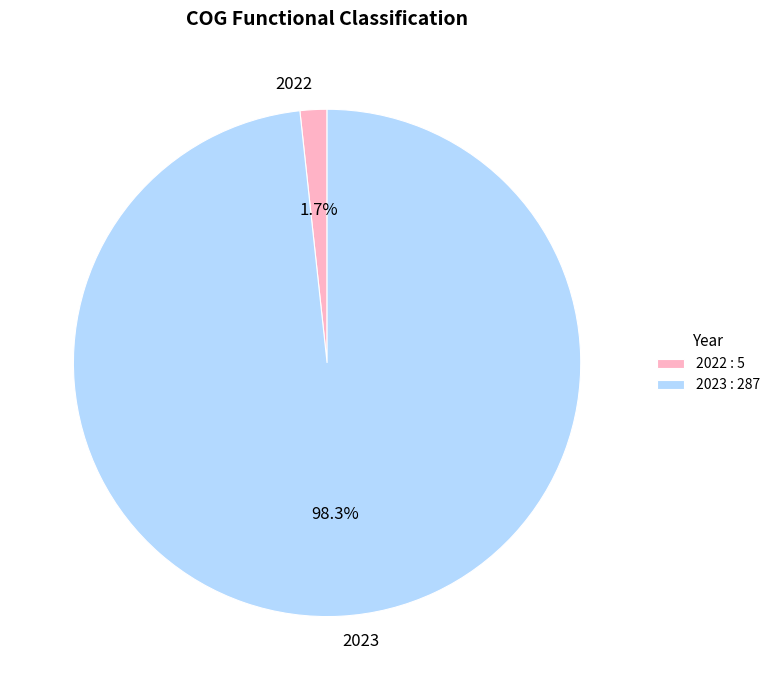

Is it true that 2023 is 98% of the pie?

True